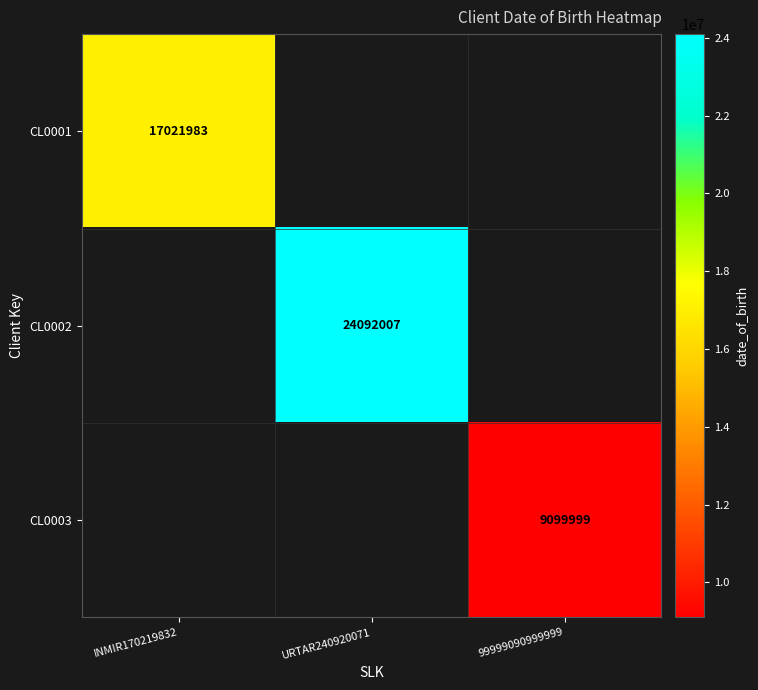

The CL0001 series shows 17021983 at INMIR170219832. True or false?

True